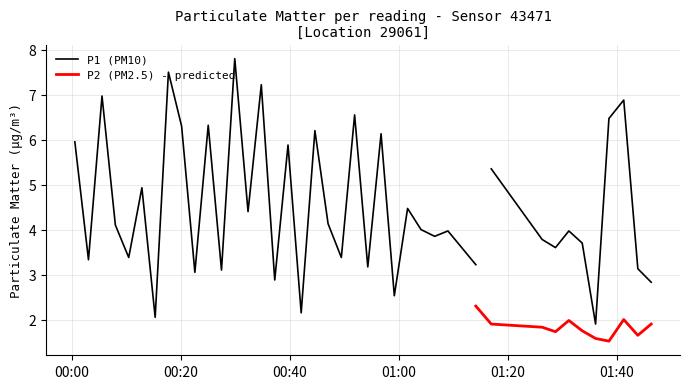

Where is P2 nearest to the value 1?

17